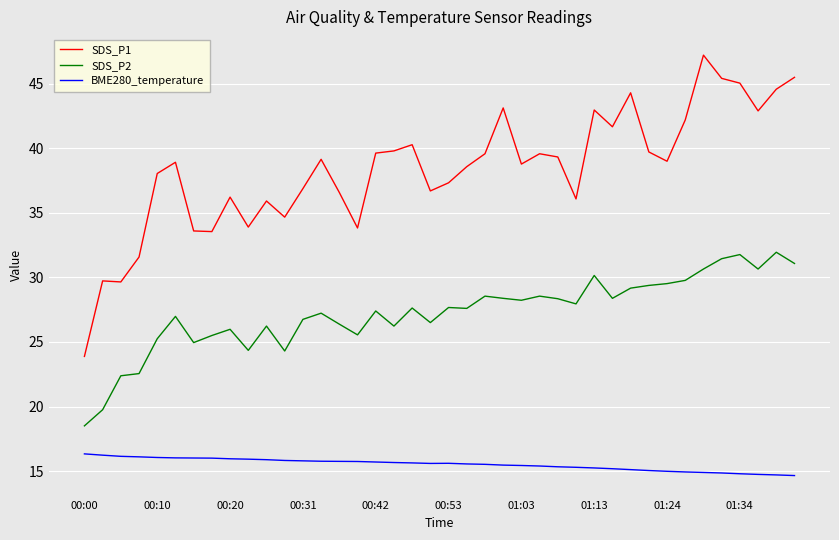

Which series has the widest spread of values?

SDS_P1